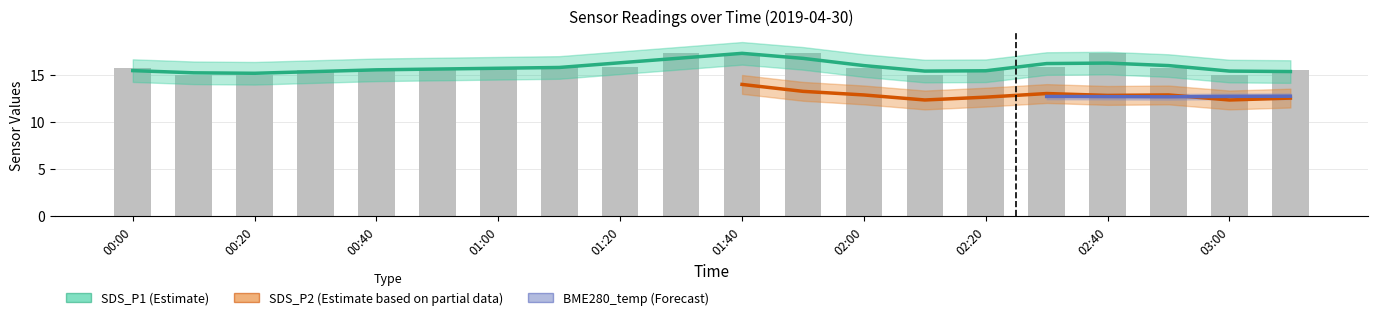

True or false: SDS_P1 has a value of 9.3 at 01:20.

False